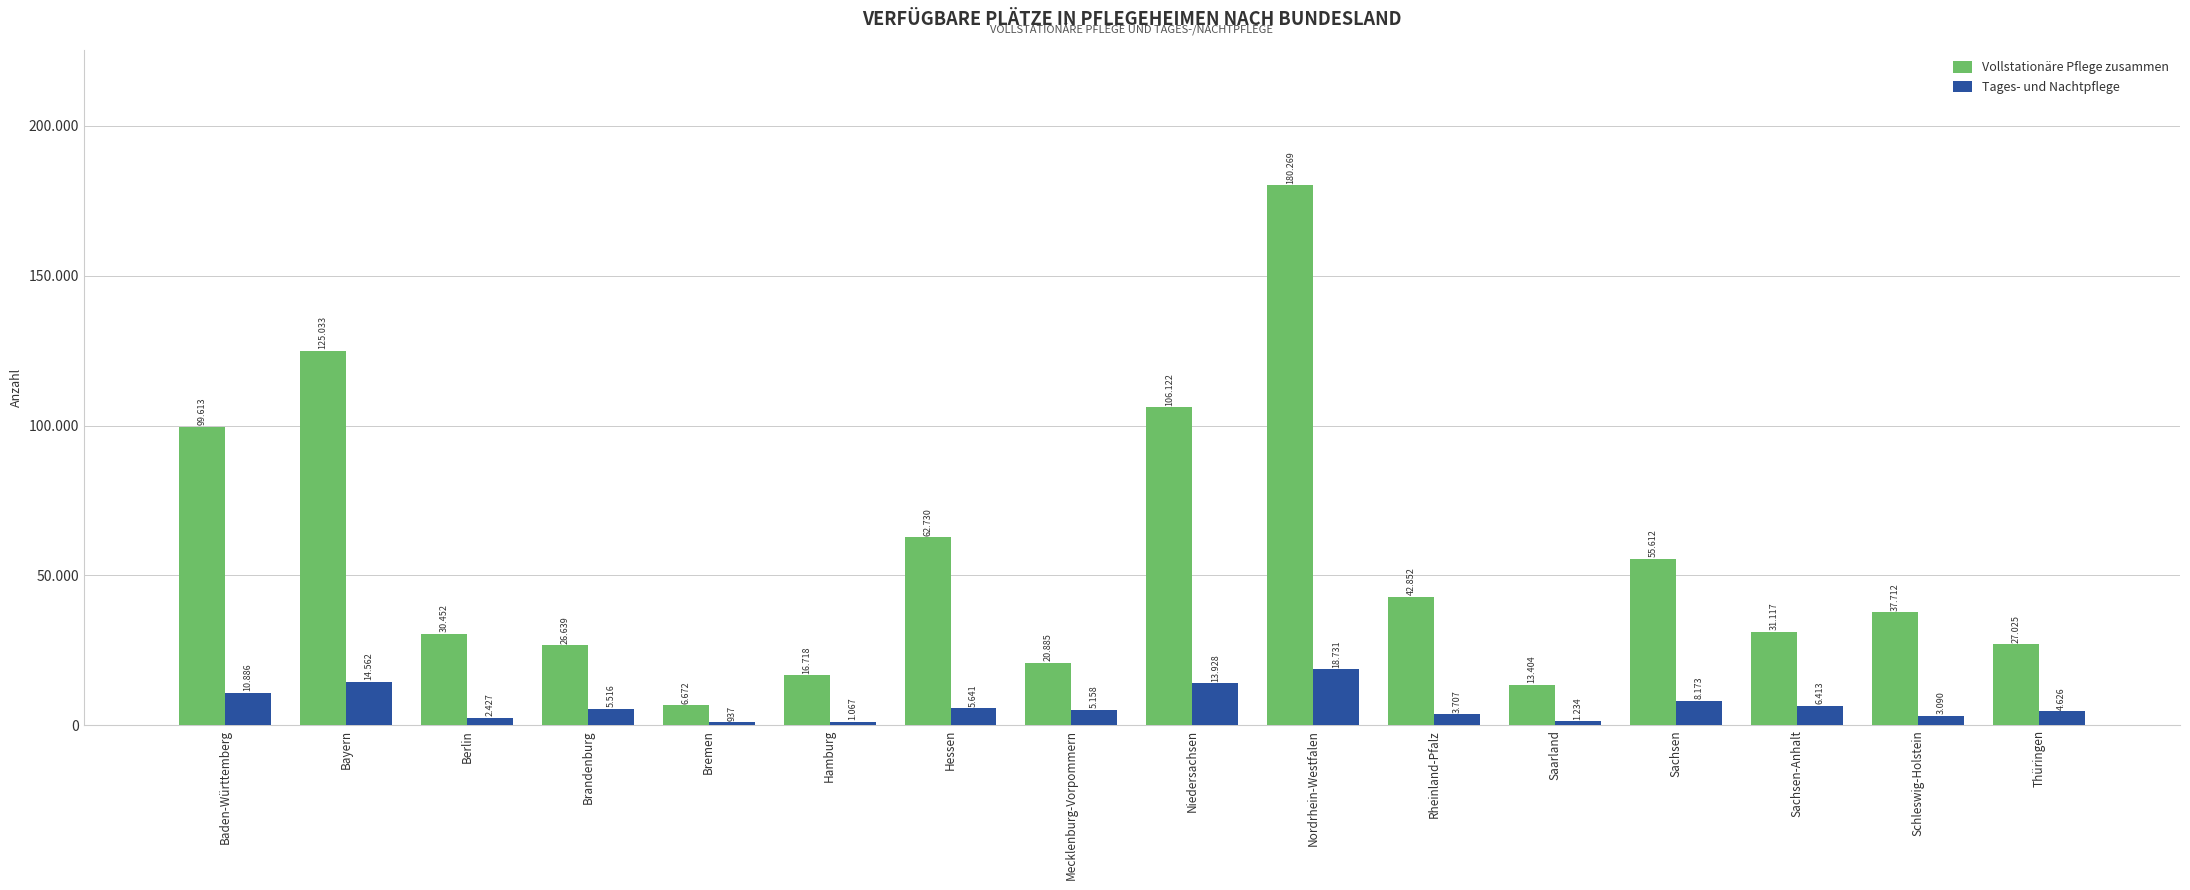

What is the label of the 3rd bar from the right?

Sachsen-Anhalt